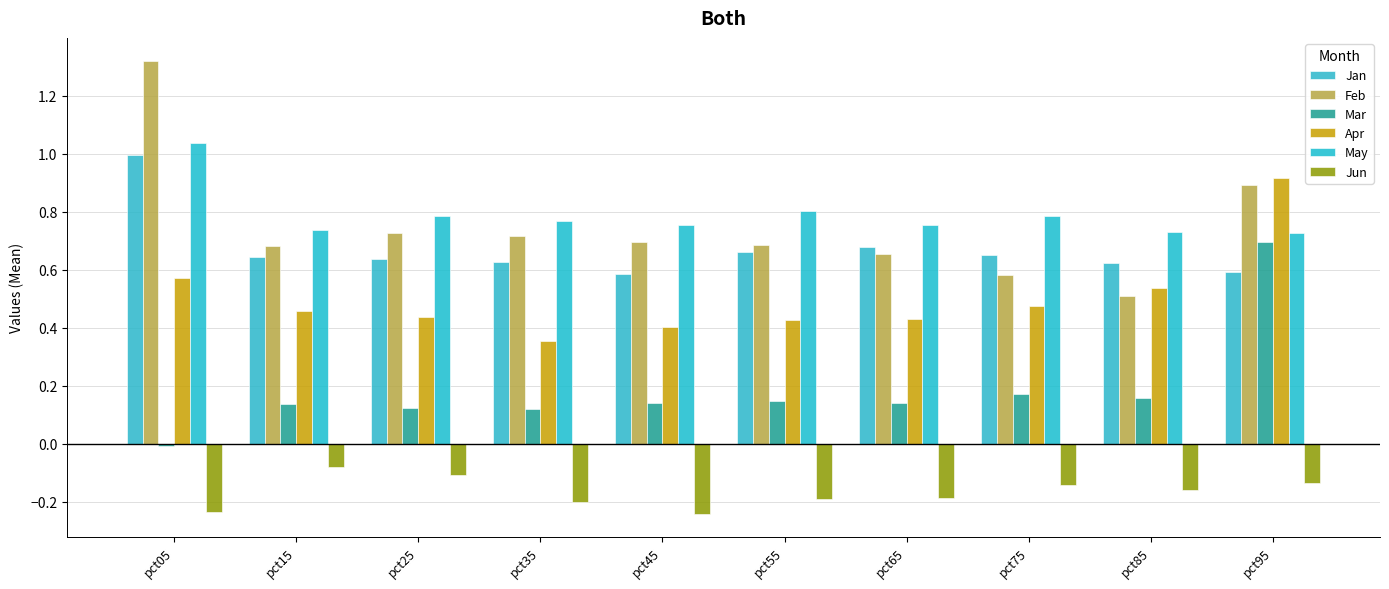

The value of Feb at pct05 is 1.3. True or false?

True